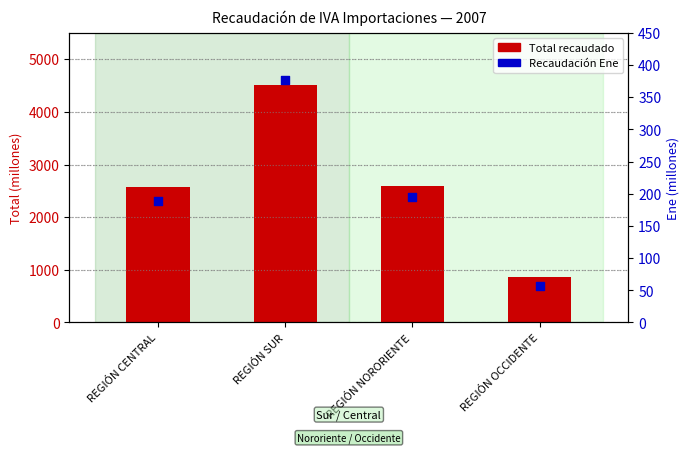

Which series has the widest spread of Y values?

Total recaudado